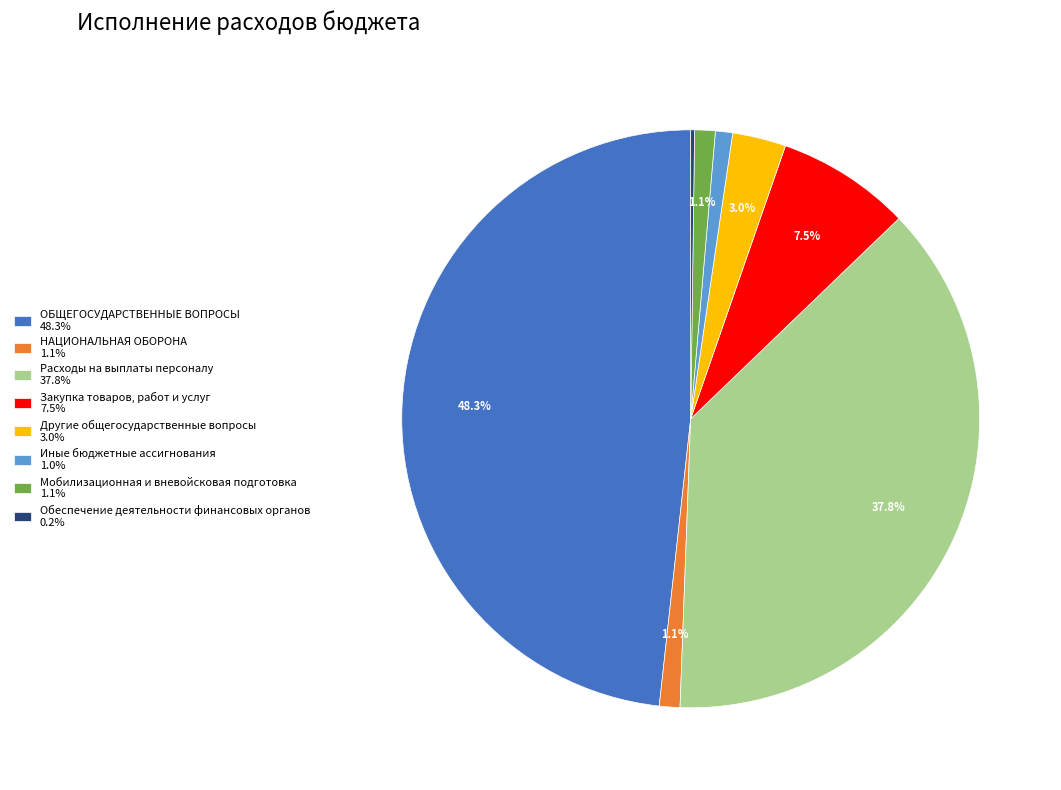

Does any single category account for the majority?

No